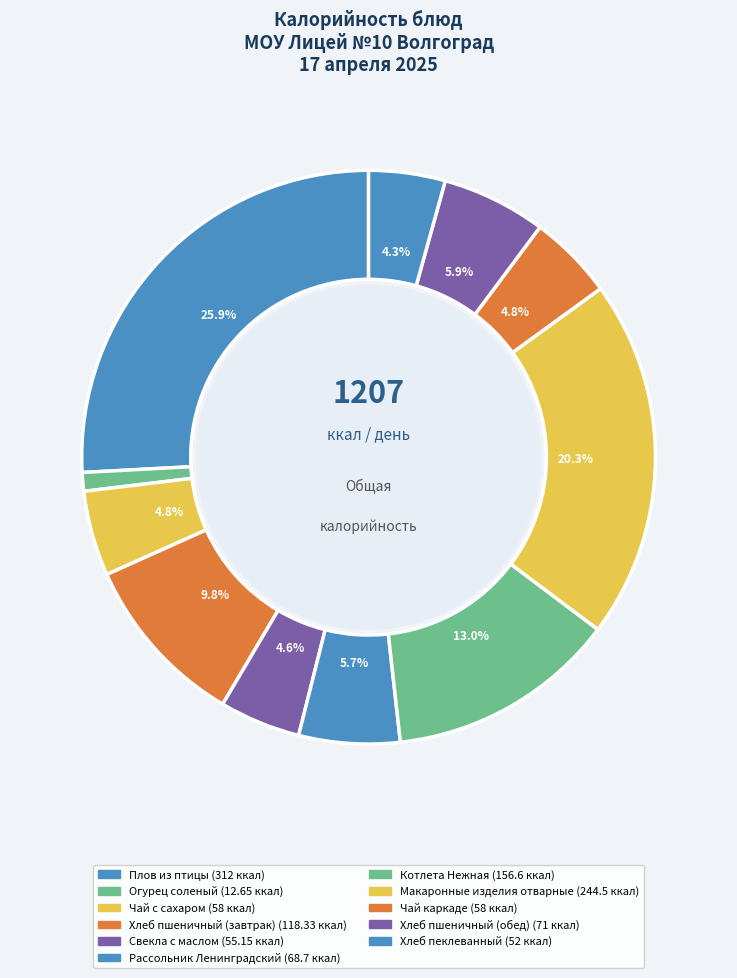

Rank the categories by value from lowest to highest.

Огурец соленый, Хлеб пеклеванный, Свекла с маслом, Чай с сахаром, Чай каркаде, Рассольник Ленинградский, Хлеб пшеничный (обед), Хлеб пшеничный (завтрак), Котлета Нежная, Макаронные изделия отварные, Плов из птицы